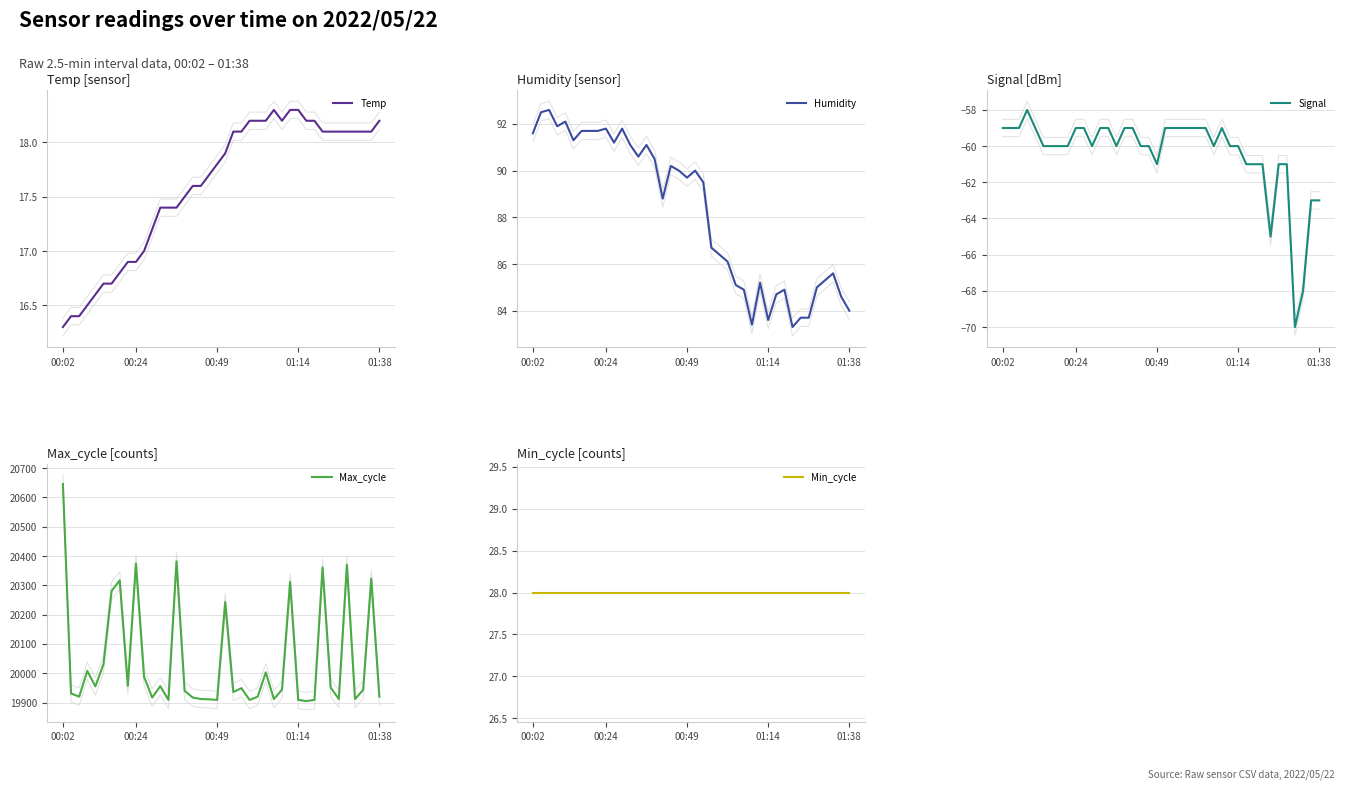

True or false: Max_cycle and Humidity intersect in this chart.

False